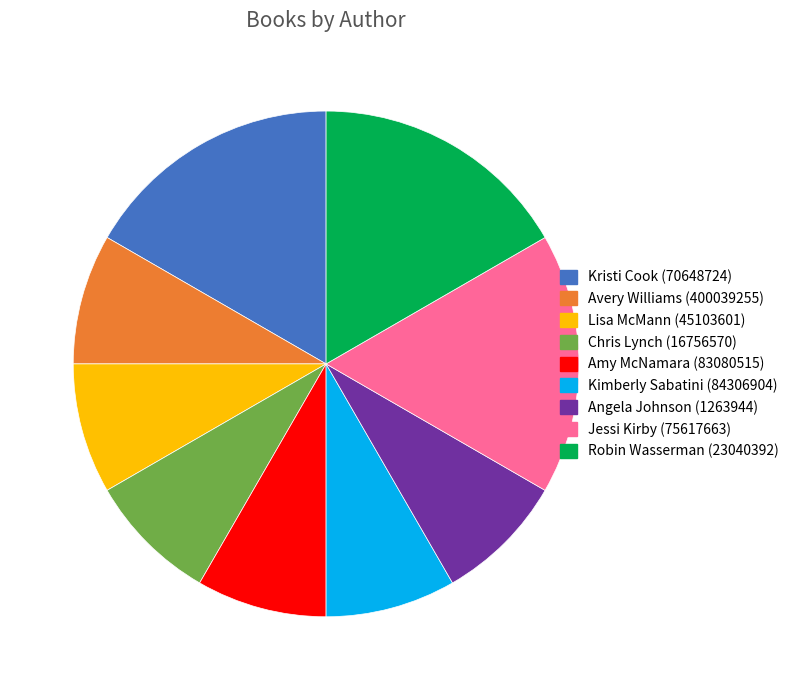

Combined, do Avery Williams (400039255) and Jessi Kirby (75617663) account for over 50%?

No